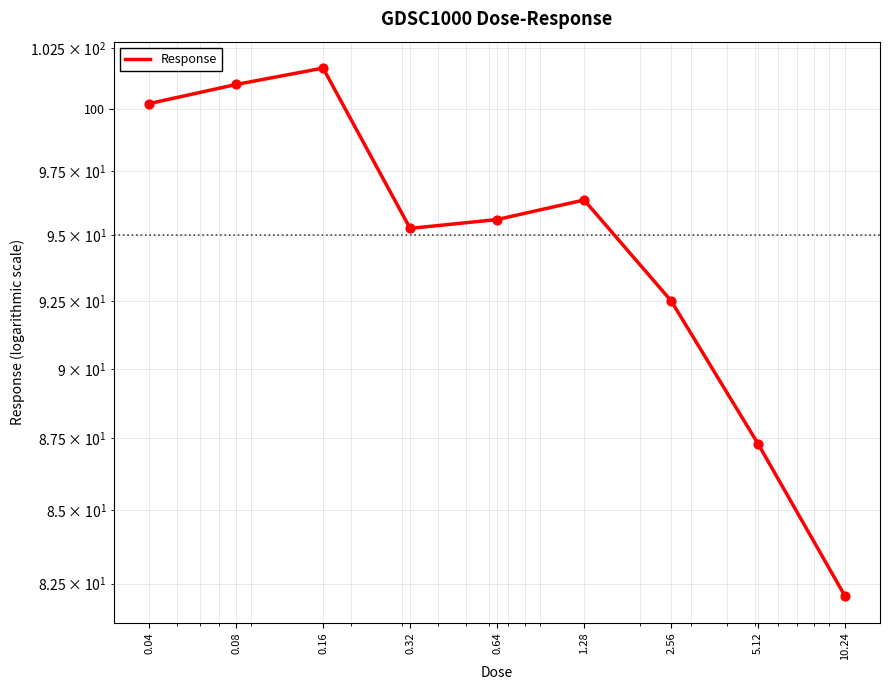

What is the ratio of the value at 5.12 to the value at 2.56?

0.9